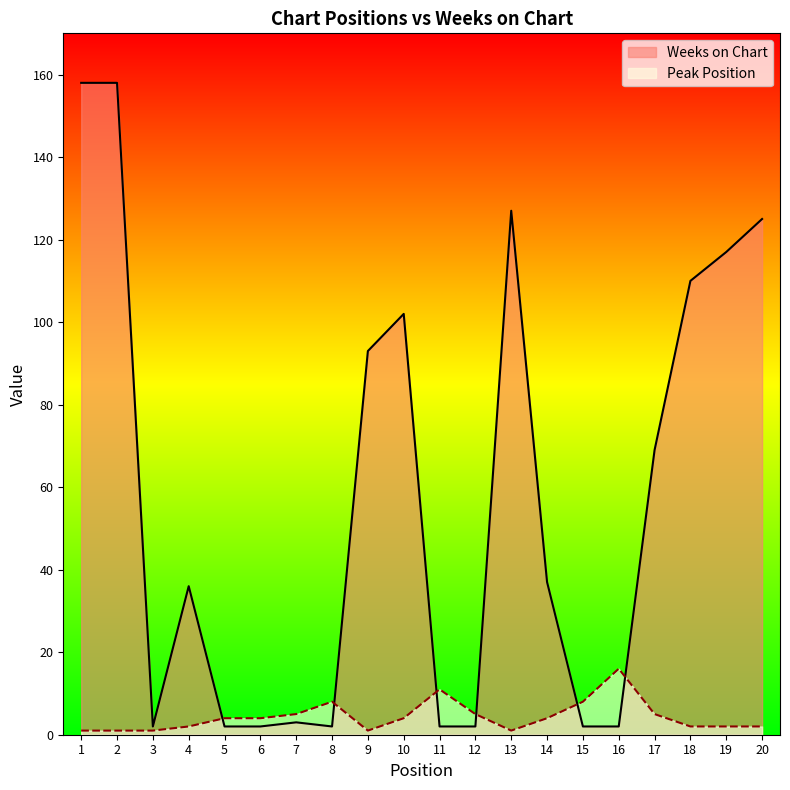

At how many categories does at least one series exceed 95?

7